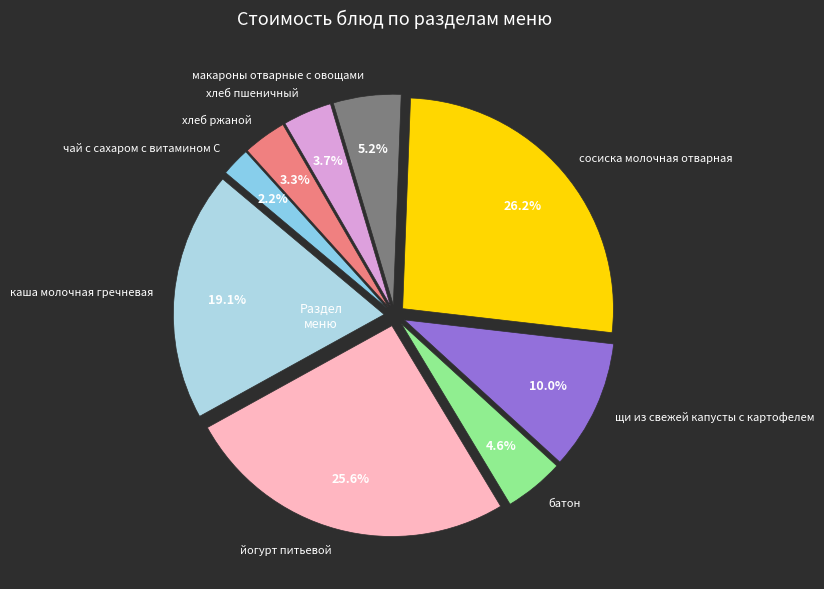

How many segments does this pie chart have?

9